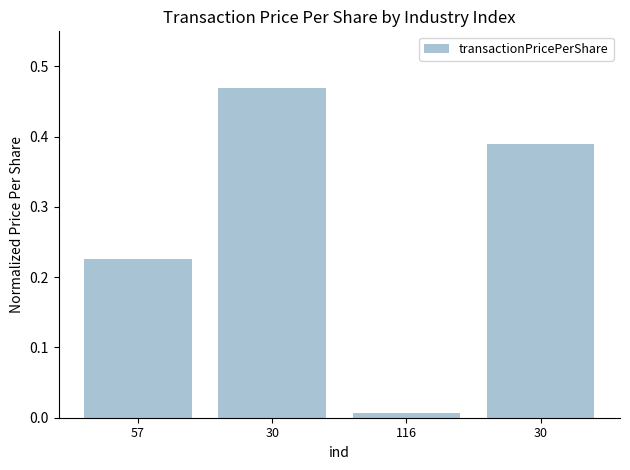

True or false: the data shows 0.4 at 30.

True